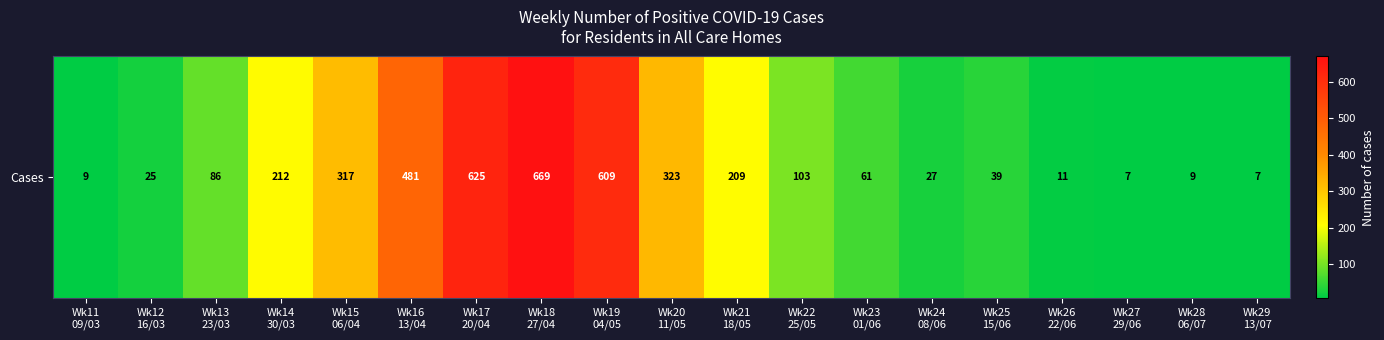

Rank the categories by value from lowest to highest.

Wk27
29/06, Wk29
13/07, Wk11
09/03, Wk28
06/07, Wk26
22/06, Wk12
16/03, Wk24
08/06, Wk25
15/06, Wk23
01/06, Wk13
23/03, Wk22
25/05, Wk21
18/05, Wk14
30/03, Wk15
06/04, Wk20
11/05, Wk16
13/04, Wk19
04/05, Wk17
20/04, Wk18
27/04